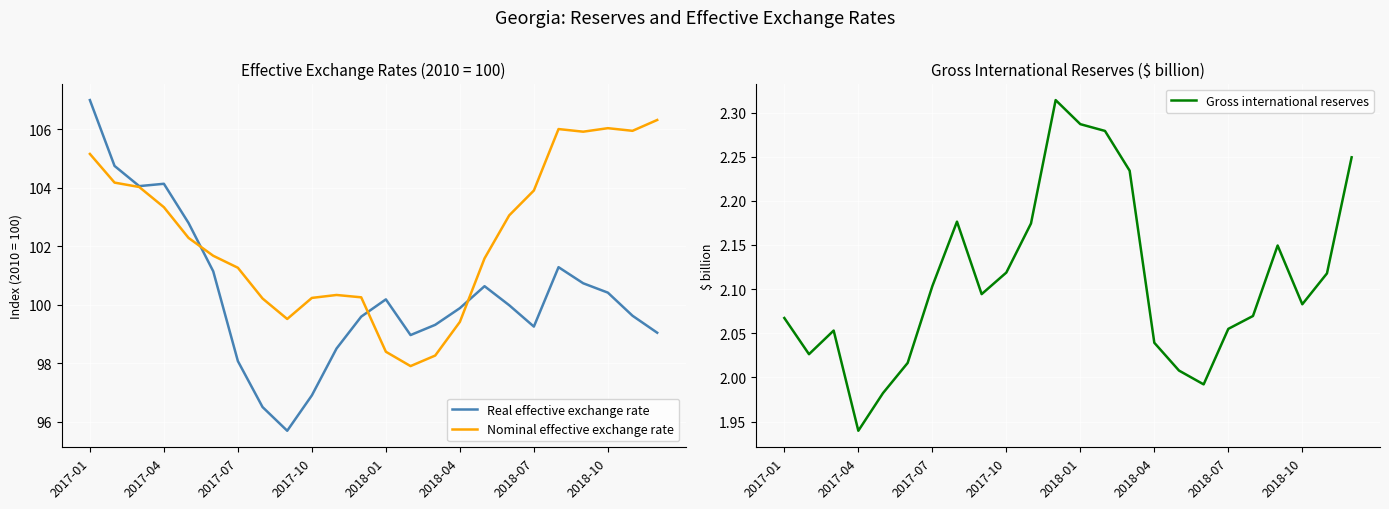

Is it true that Real effective exchange rate equals 98.1 at 2017-07?

True